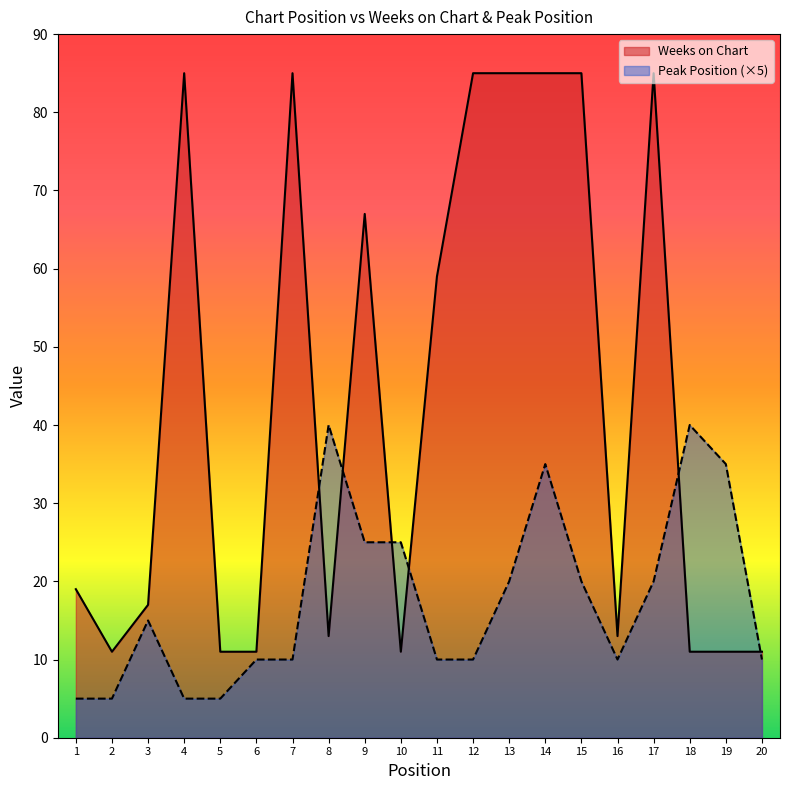

How many times do Peak Position and Weeks on Chart cross each other?

6